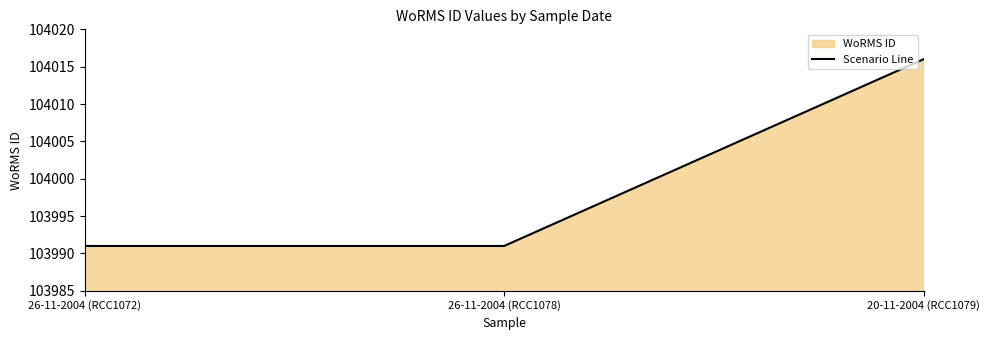

Which label corresponds to the largest value in the chart?

20-11-2004 (RCC1079)